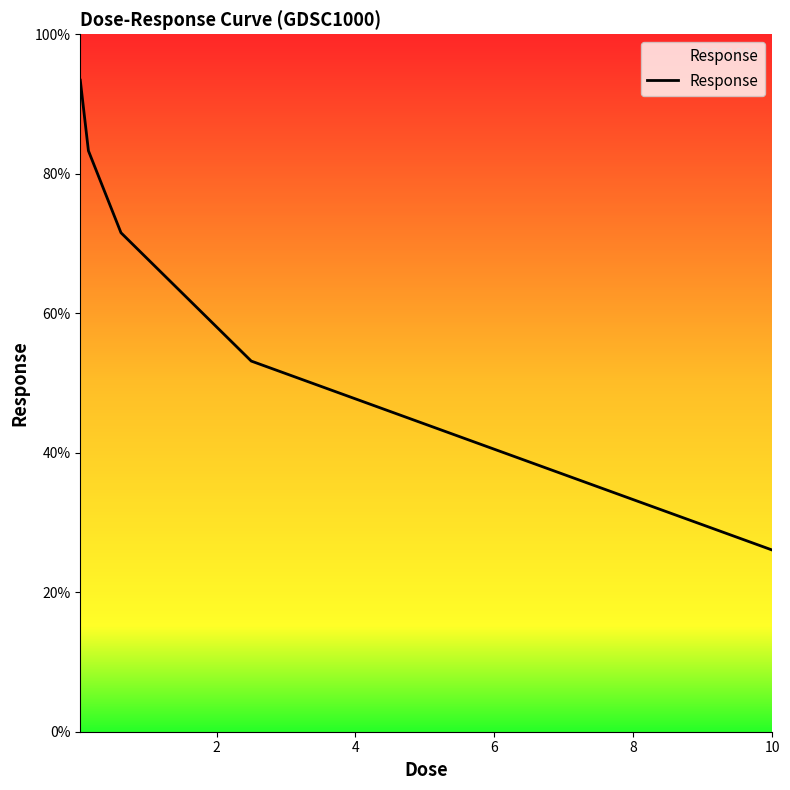

What is the difference between the maximum and minimum values?

67.4